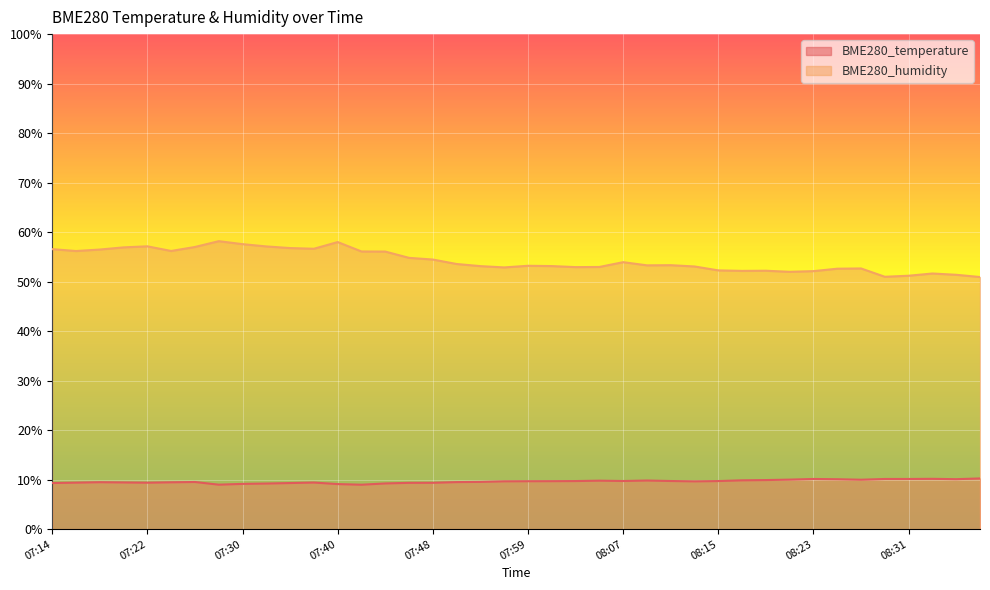

What is the sum of the BME280_humidity values at 08:31 and 08:21?

103.2